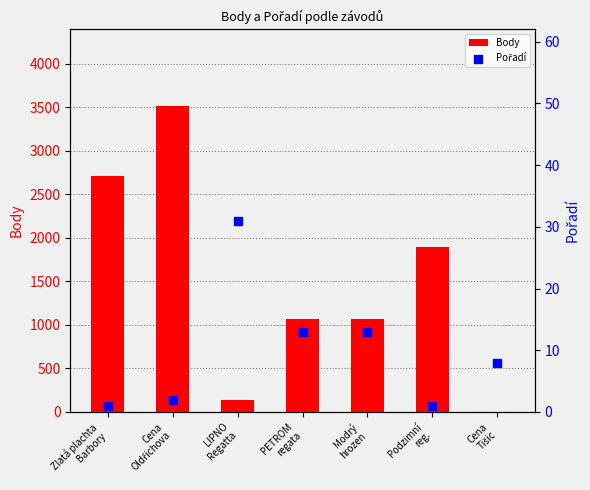

Which series has the largest total across all categories?

Body